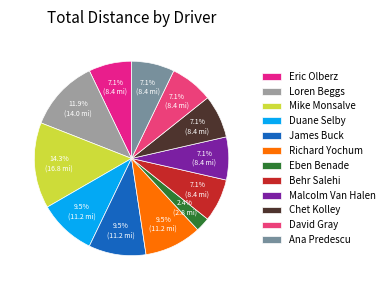

To the nearest percent, what is the average slice percentage?

8%